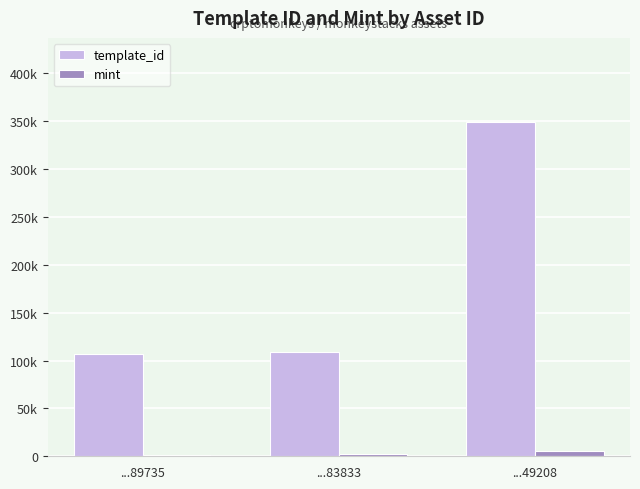

What is the value of the mint bar at the 1st from the left?

1514